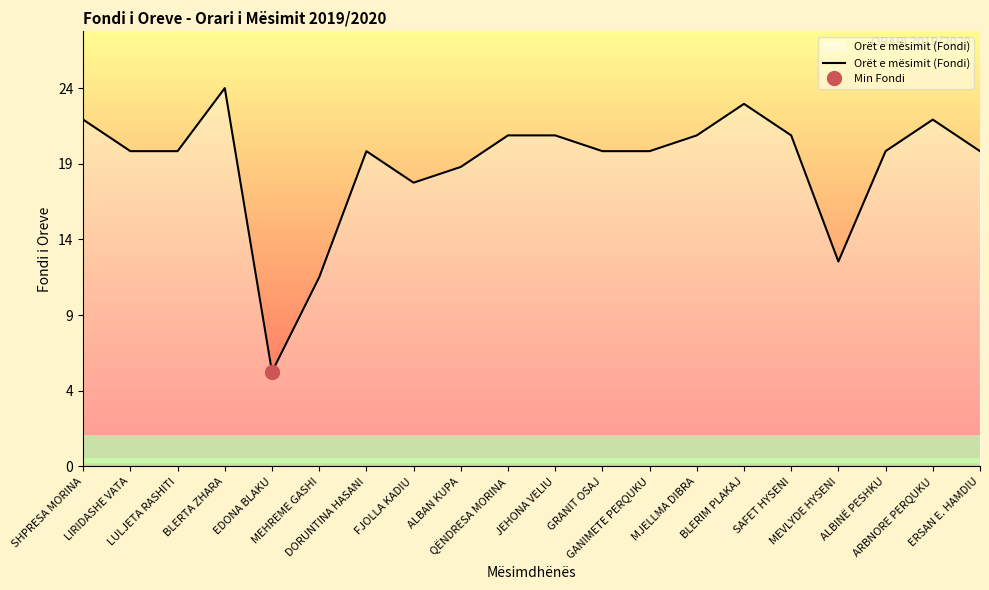

Reading left to right, extract all data points from this chart.

22	20	20	24	6	12	20	18	19	21	21	20	20	21	23	21	13	20	22	20